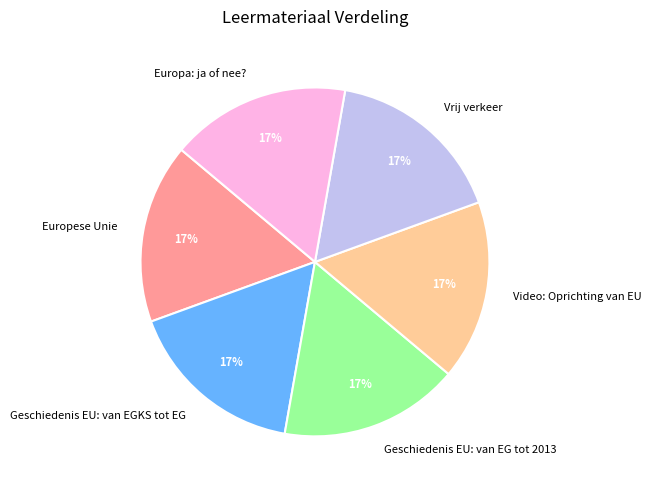

What percentage is the Geschiedenis EU: van EG tot 2013 slice, to the nearest percent?

17%